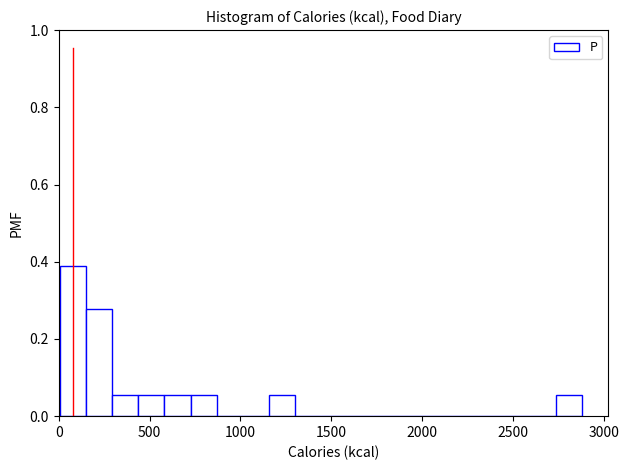

Read against the x-axis, roughly where is the centre of the tallest bar?

100